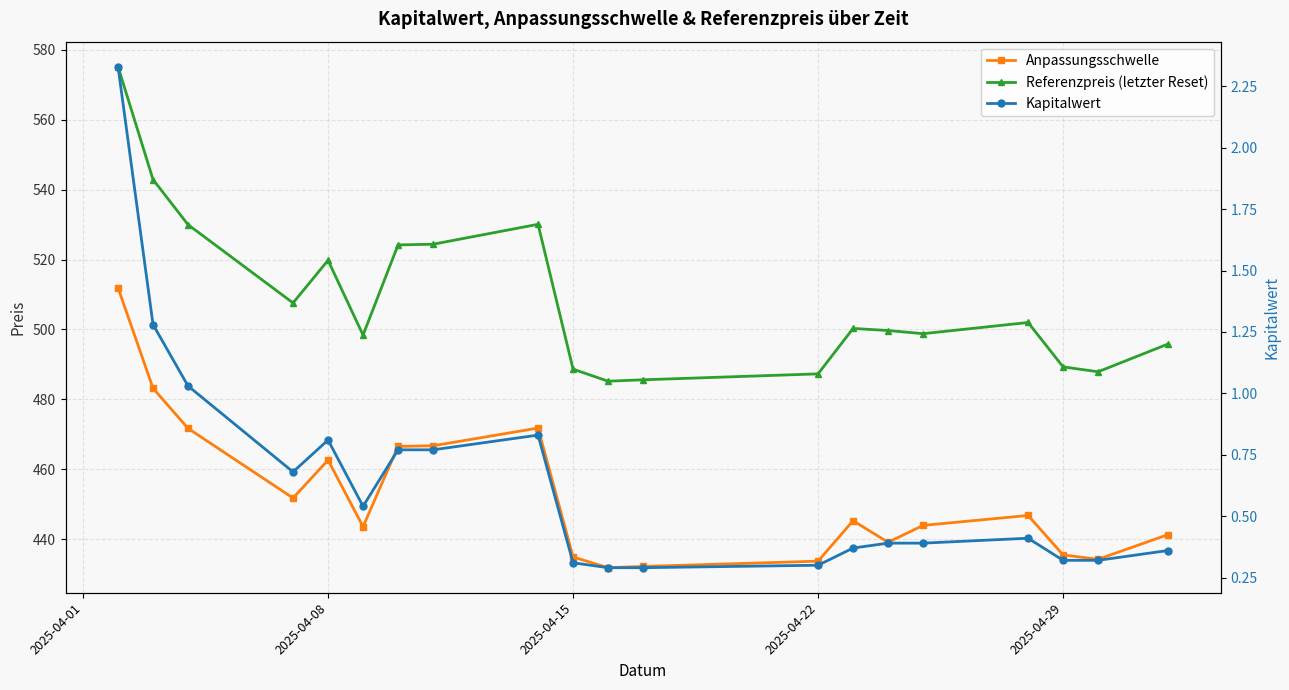

What position from the right is 2025-04-15?

10